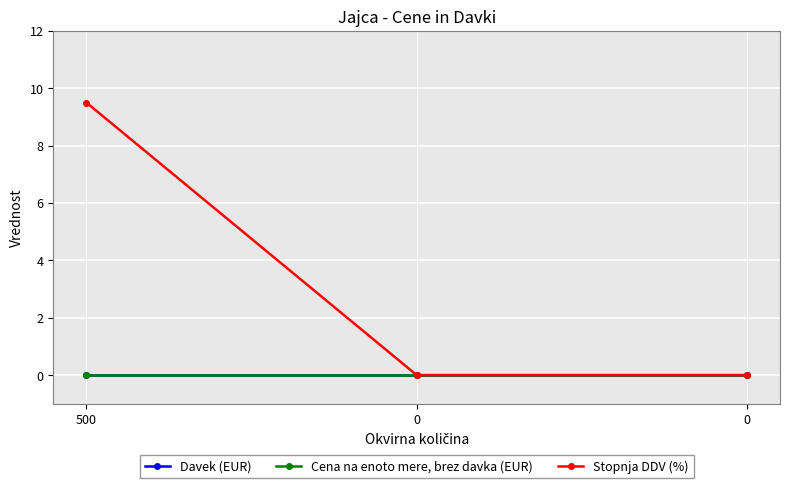

At which category does the chart reach its peak across all series?

500